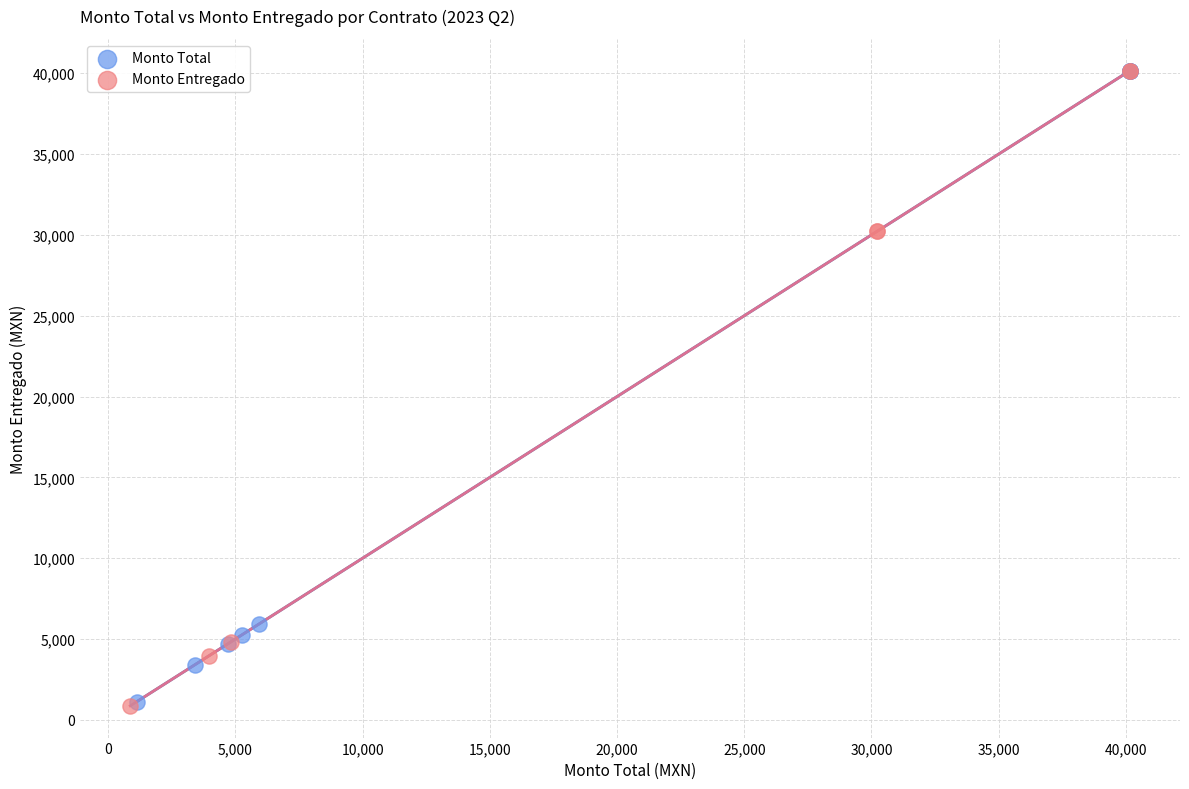

What are all the series names shown in the legend?

Monto Total, Monto Entregado